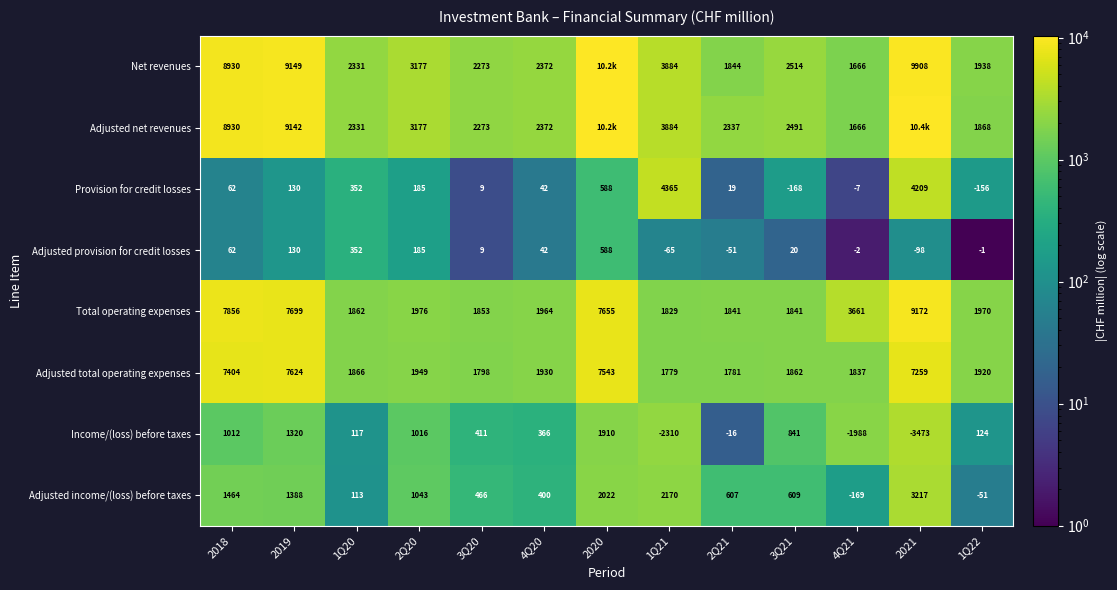

Between 2018 and 3Q21, which series saw the biggest shift?

Adjusted net revenues